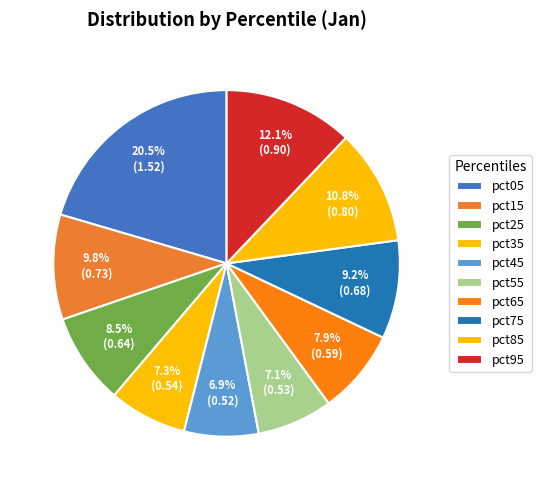

What percentage do pct45 and pct35 together represent?

14.2%